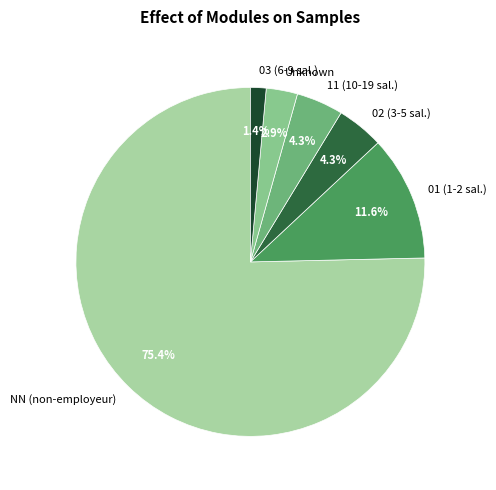

What percentage do 03 (6-9 sal.) and Unknown together represent?

4.3%